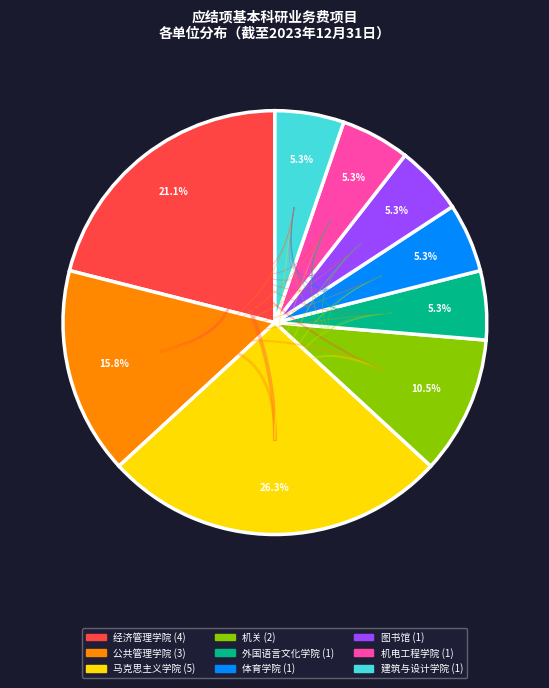

What percentage is NOT represented by 马克思主义学院?

73.7%